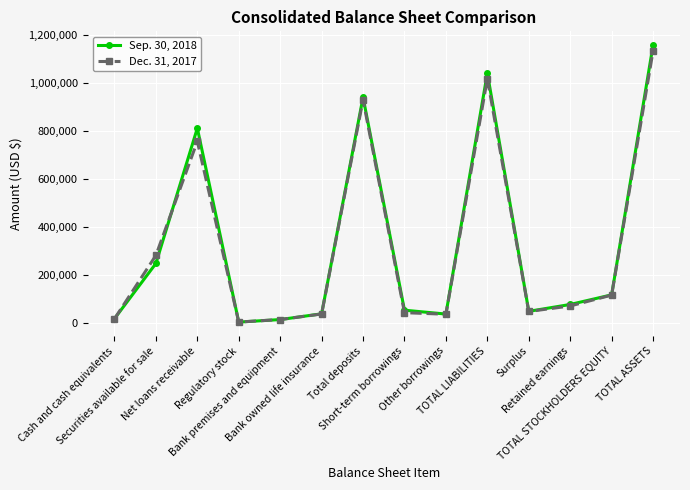

What is the total value across all series at Net loans receivable?

1567375